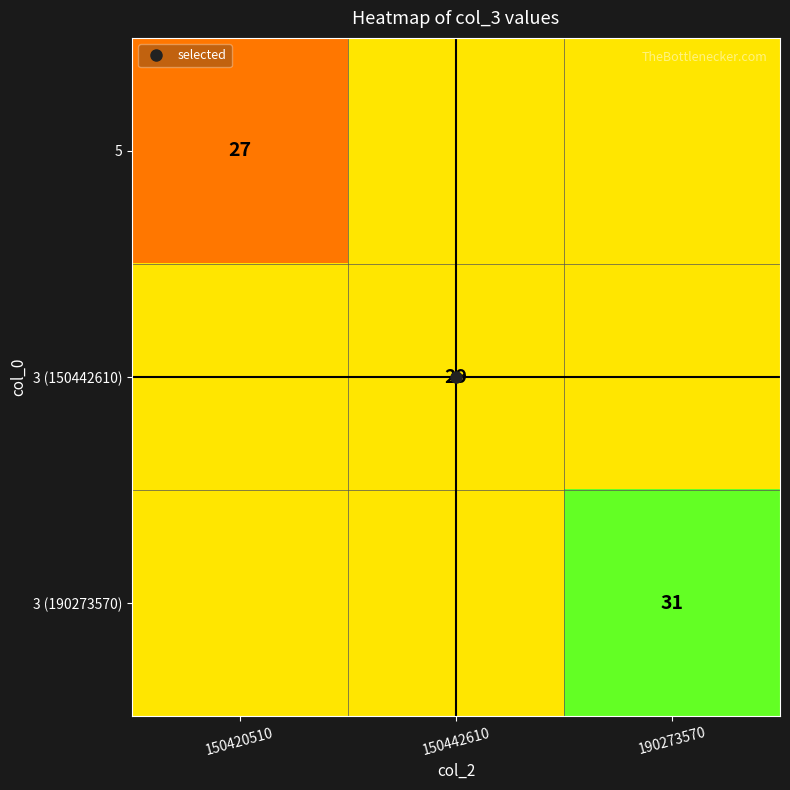

What is the maximum value shown in the chart?

31